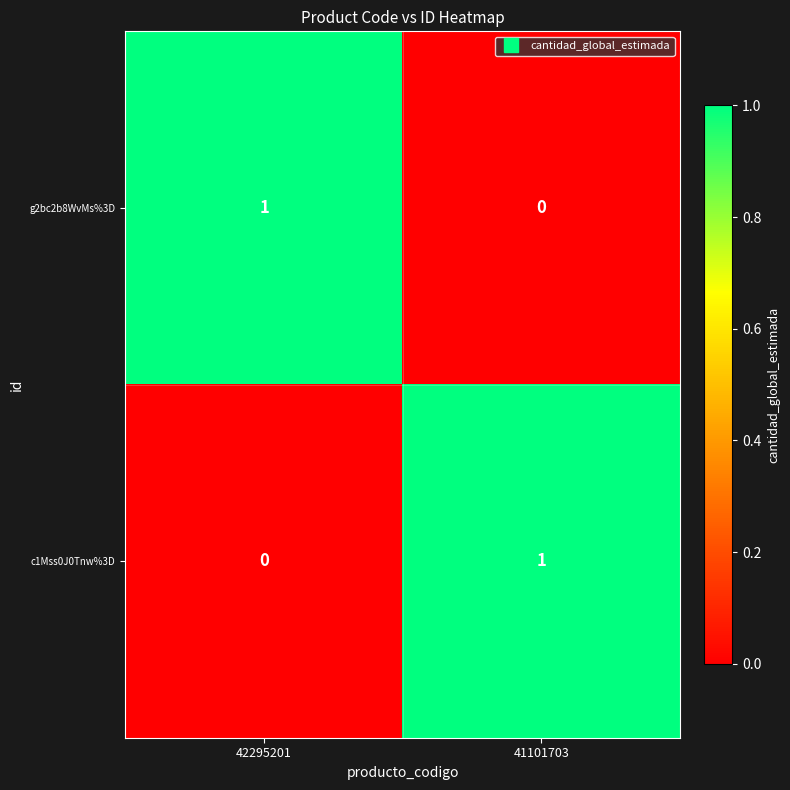

Is it true that c1Mss0J0Tnw%3D equals 1 at 41101703?

True